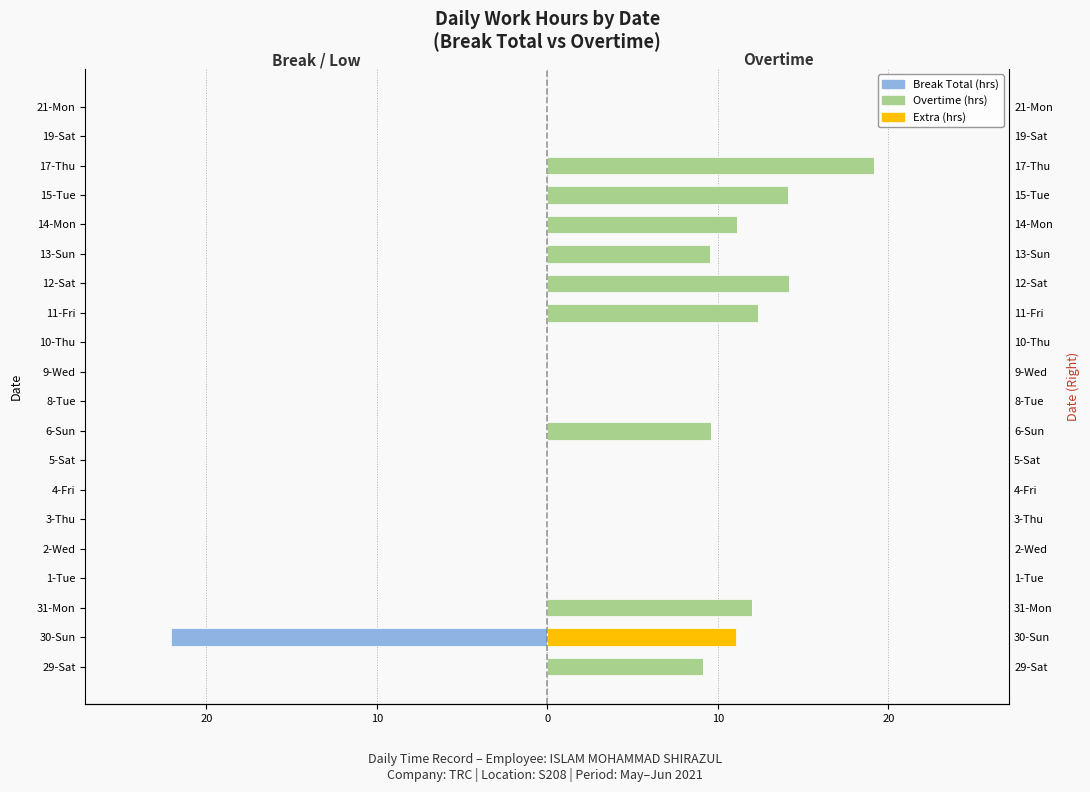

How many categories are shown in the chart?

20